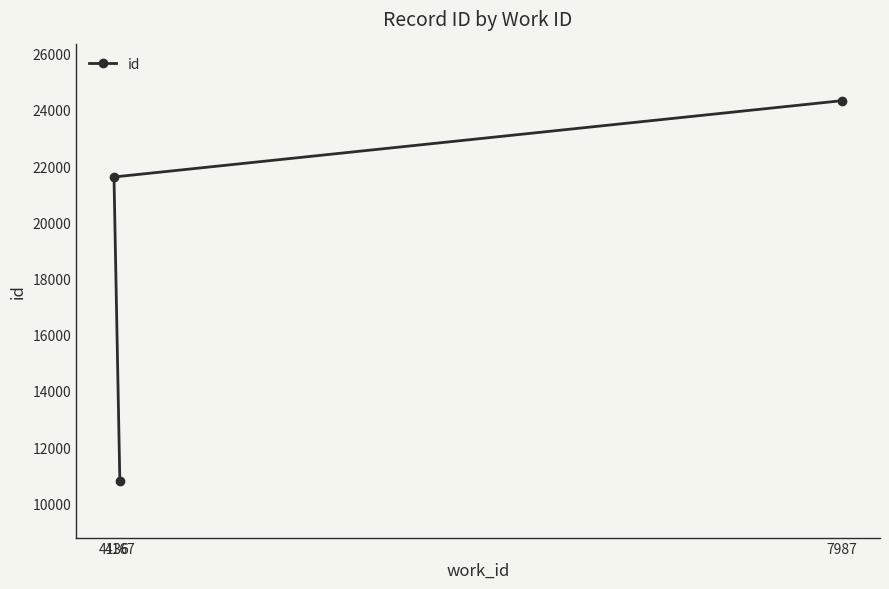

Reading right to left, what are all the values shown in this chart?

7987=24330	4167=10782	4136=21614